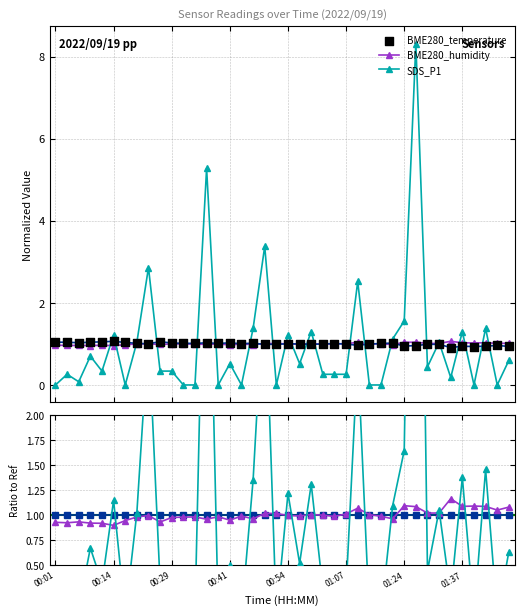

Which series reaches the minimum Y coordinate?

SDS_P1